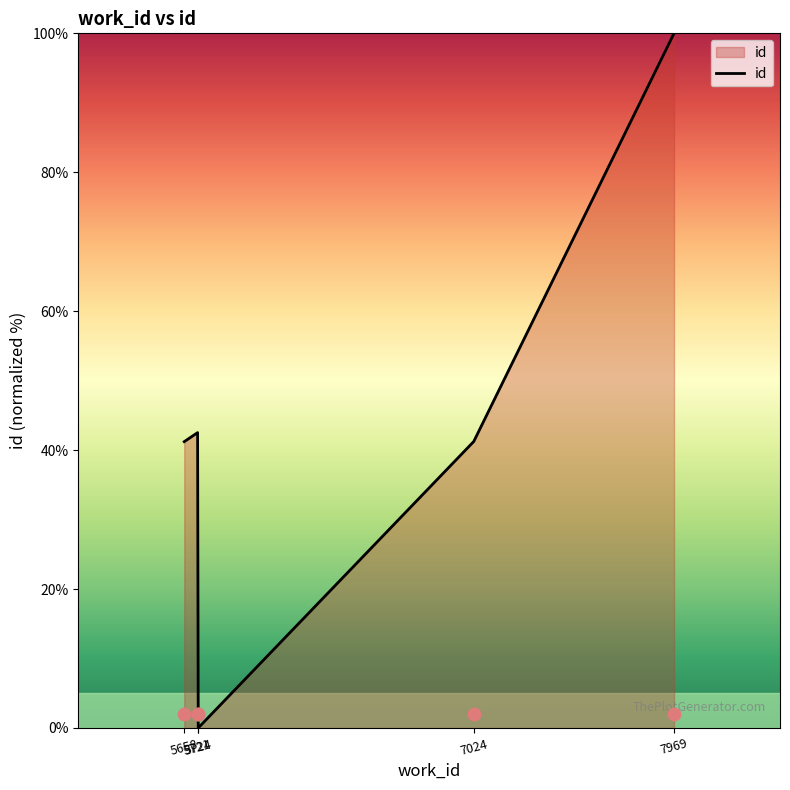

What is the change in value from 7024 to 7969?

+58.8